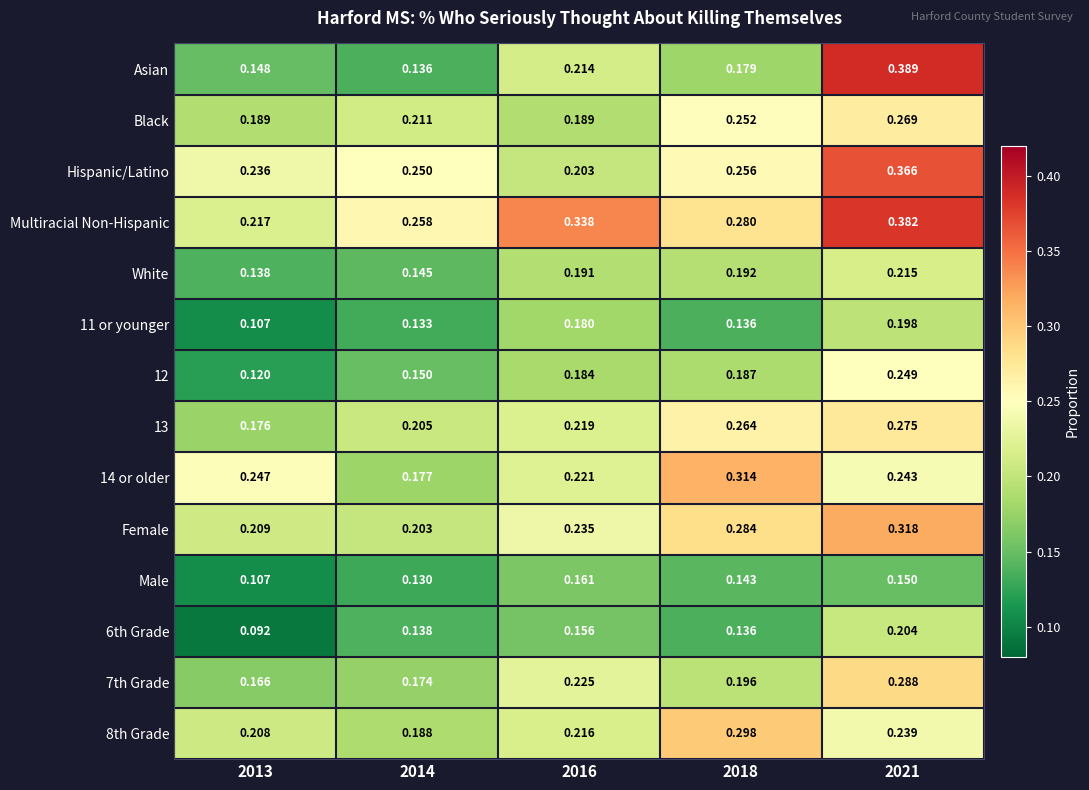

Which series has the widest spread of values?

Asian